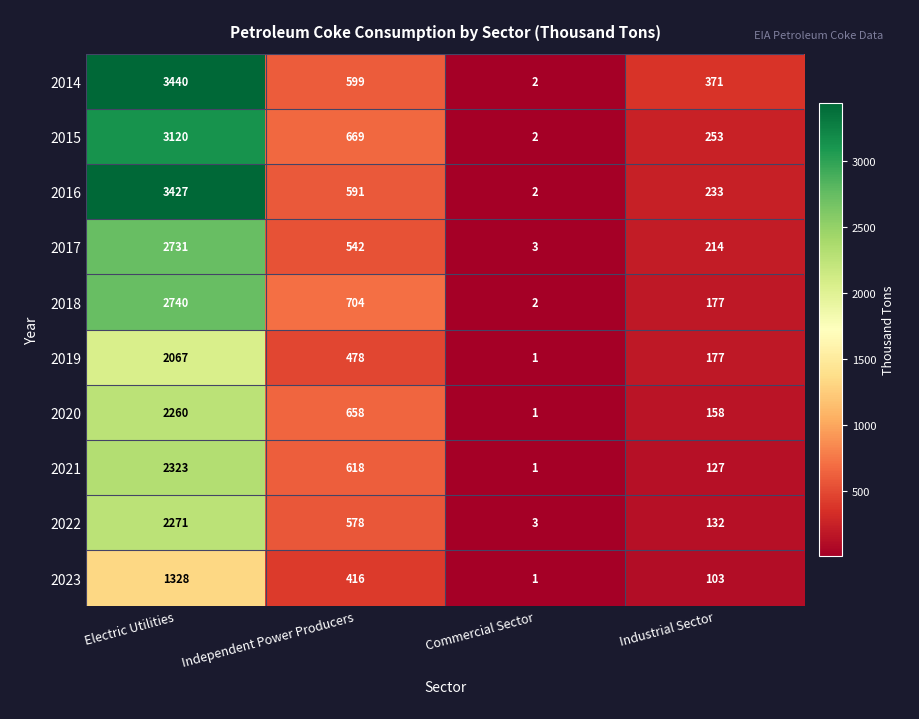

The value of 2023 at Electric Utilities is 1867. True or false?

False